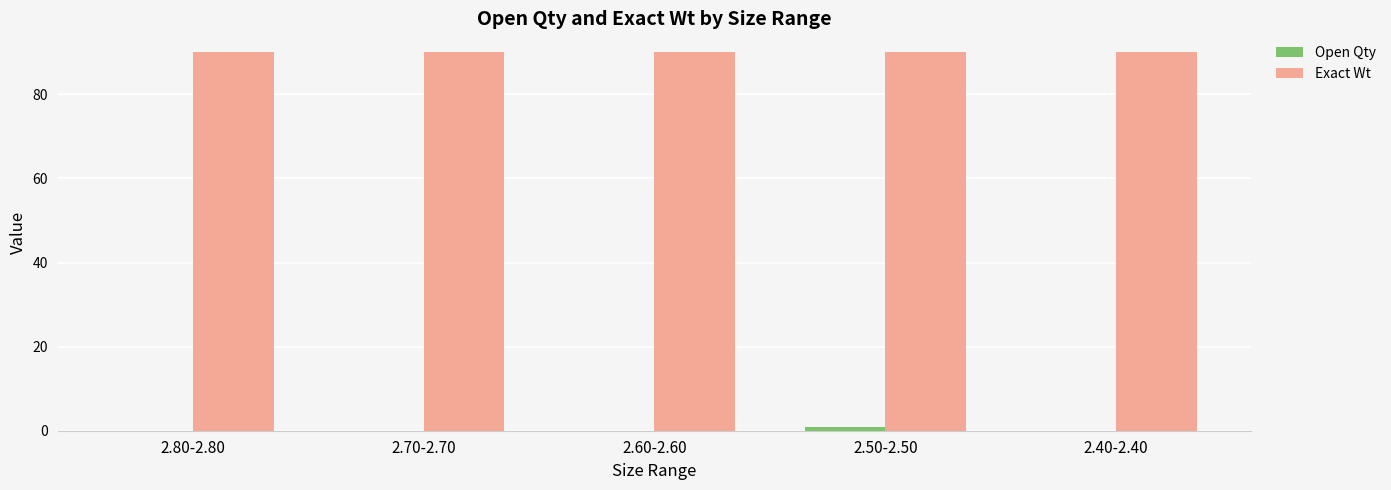

Is it true that Exact Wt equals 39 at 2.70-2.70?

False